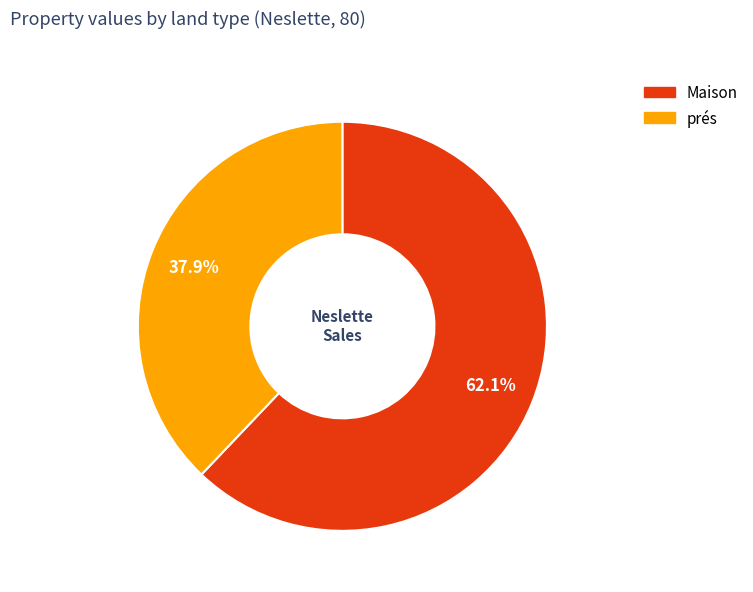

Is there a majority slice in this chart?

Yes